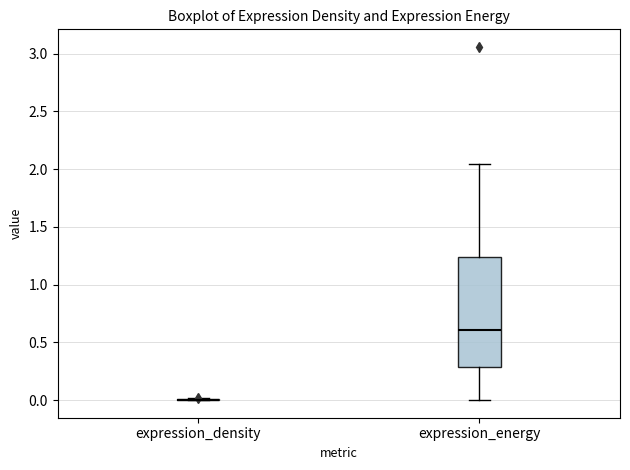

Reading left to right, read every box against the y-axis: the position of its median line, the range the box covers, and the ends of its whiskers. The values are not printed on the chart, so give them approximately, as read against the axis.

expression_density: box collapsed to a line at 0.00, whiskers 0.00 to 0.00
expression_energy: median 0.60, box 0.30 to 1.25, whiskers 0.00 to 2.05